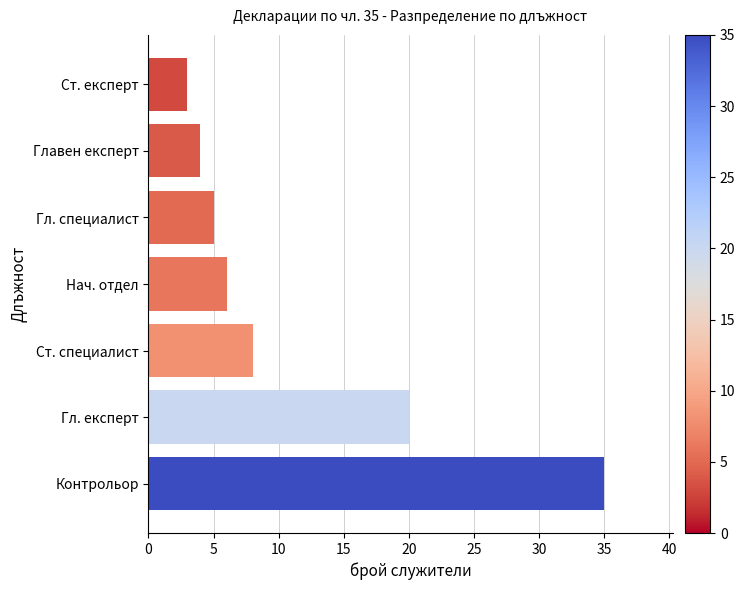

Rank the categories by value from highest to lowest.

Контрольор, Гл. експерт, Ст. специалист, Нач. отдел, Гл. специалист, Главен експерт, Ст. експерт